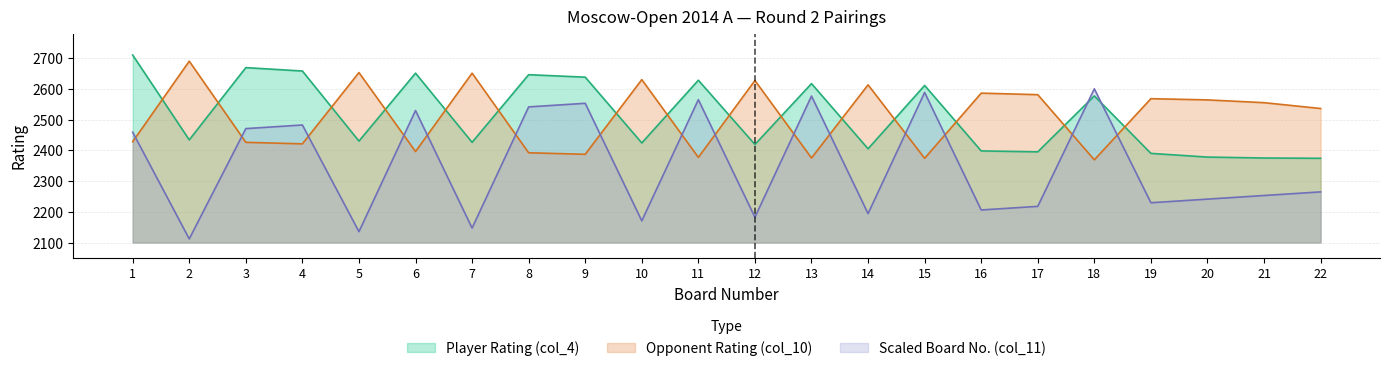

At which category does the chart reach its peak across all series?

1